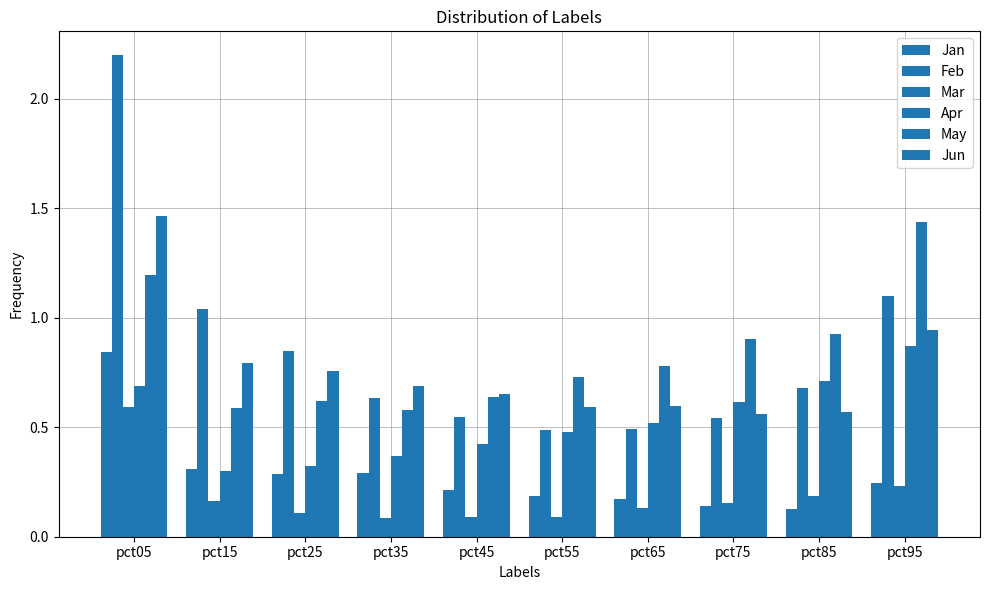

Reading left to right, list all the values displayed in this chart.

Jan: pct05=0.8	pct15=0.3	pct25=0.3	pct35=0.3	pct45=0.2	pct55=0.2	pct65=0.2	pct75=0.1	pct85=0.1	pct95=0.2
Feb: pct05=2.2	pct15=1.0	pct25=0.8	pct35=0.6	pct45=0.5	pct55=0.5	pct65=0.5	pct75=0.5	pct85=0.7	pct95=1.1
Mar: pct05=0.6	pct15=0.2	pct25=0.1	pct35=0.1	pct45=0.1	pct55=0.1	pct65=0.1	pct75=0.2	pct85=0.2	pct95=0.2
Apr: pct05=0.7	pct15=0.3	pct25=0.3	pct35=0.4	pct45=0.4	pct55=0.5	pct65=0.5	pct75=0.6	pct85=0.7	pct95=0.9
May: pct05=1.2	pct15=0.6	pct25=0.6	pct35=0.6	pct45=0.6	pct55=0.7	pct65=0.8	pct75=0.9	pct85=0.9	pct95=1.4
Jun: pct05=1.5	pct15=0.8	pct25=0.8	pct35=0.7	pct45=0.7	pct55=0.6	pct65=0.6	pct75=0.6	pct85=0.6	pct95=0.9